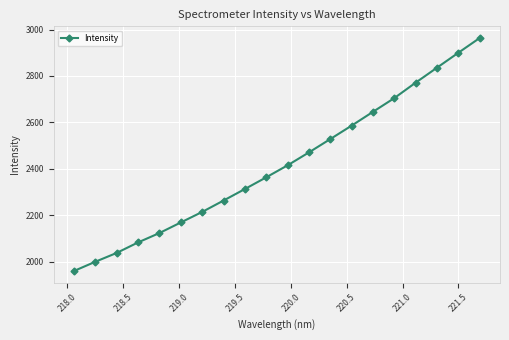

What is the smallest value displayed?

1959.7